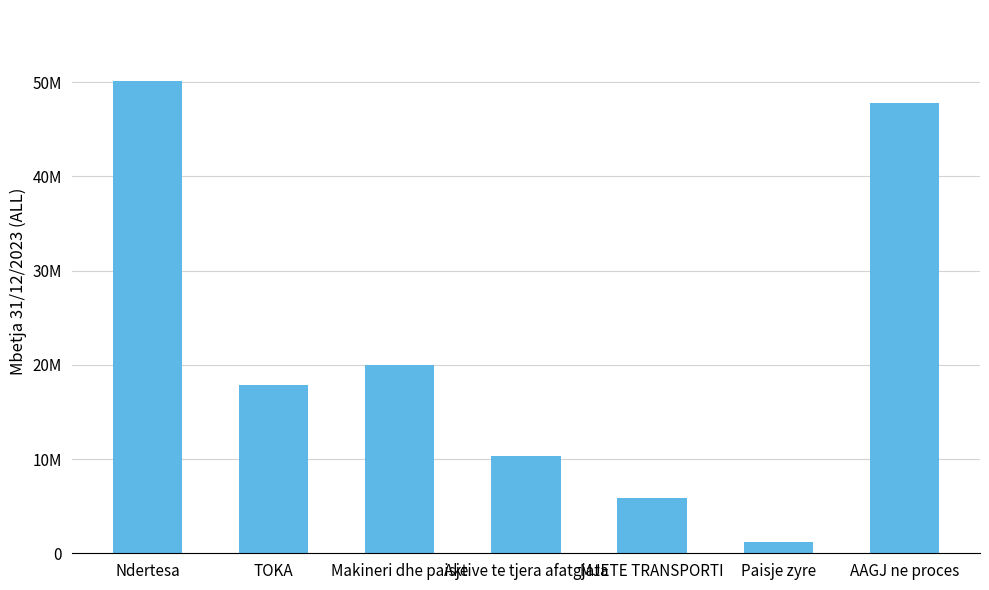

At which label is the value closest to 25671338?

Makineri dhe paisje